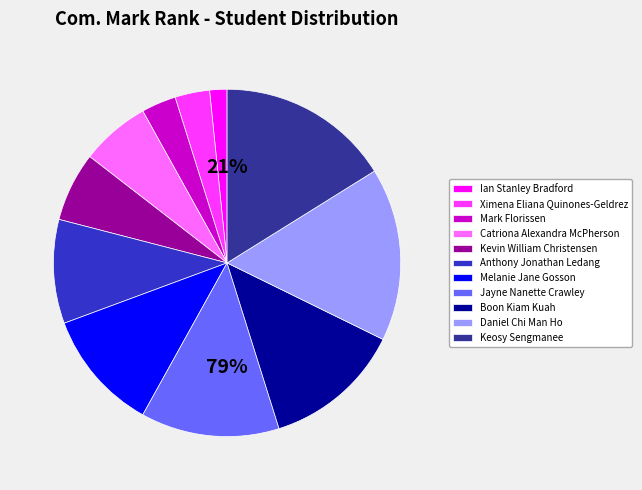

To the nearest percent, what is the difference between the Kevin William Christensen and Melanie Jane Gosson slice percentages?

5%